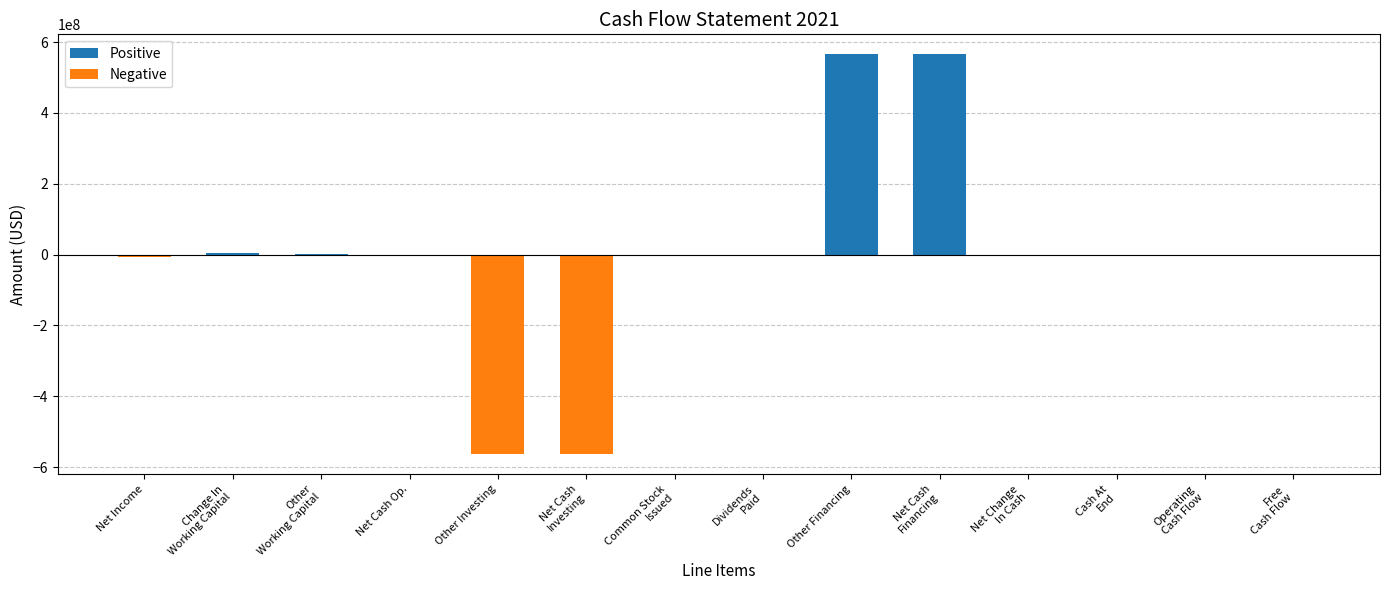

What is the sum of all values?

-2350197